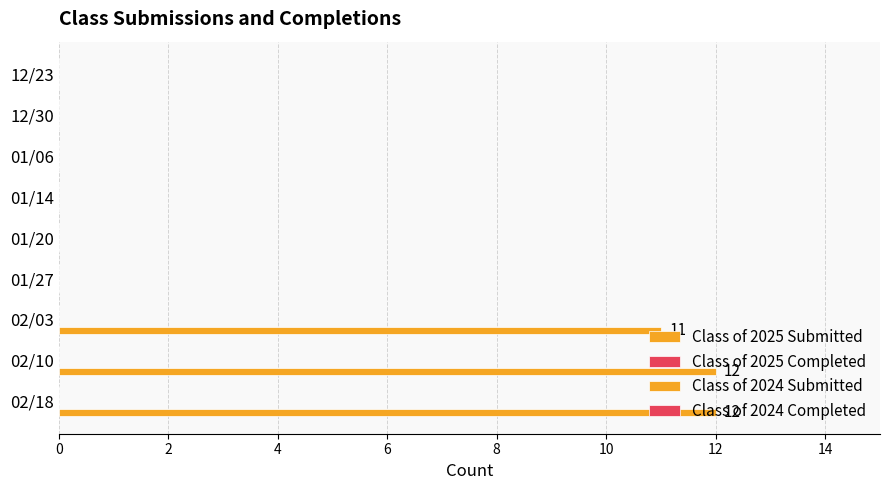

How many distinct data groups are displayed?

1